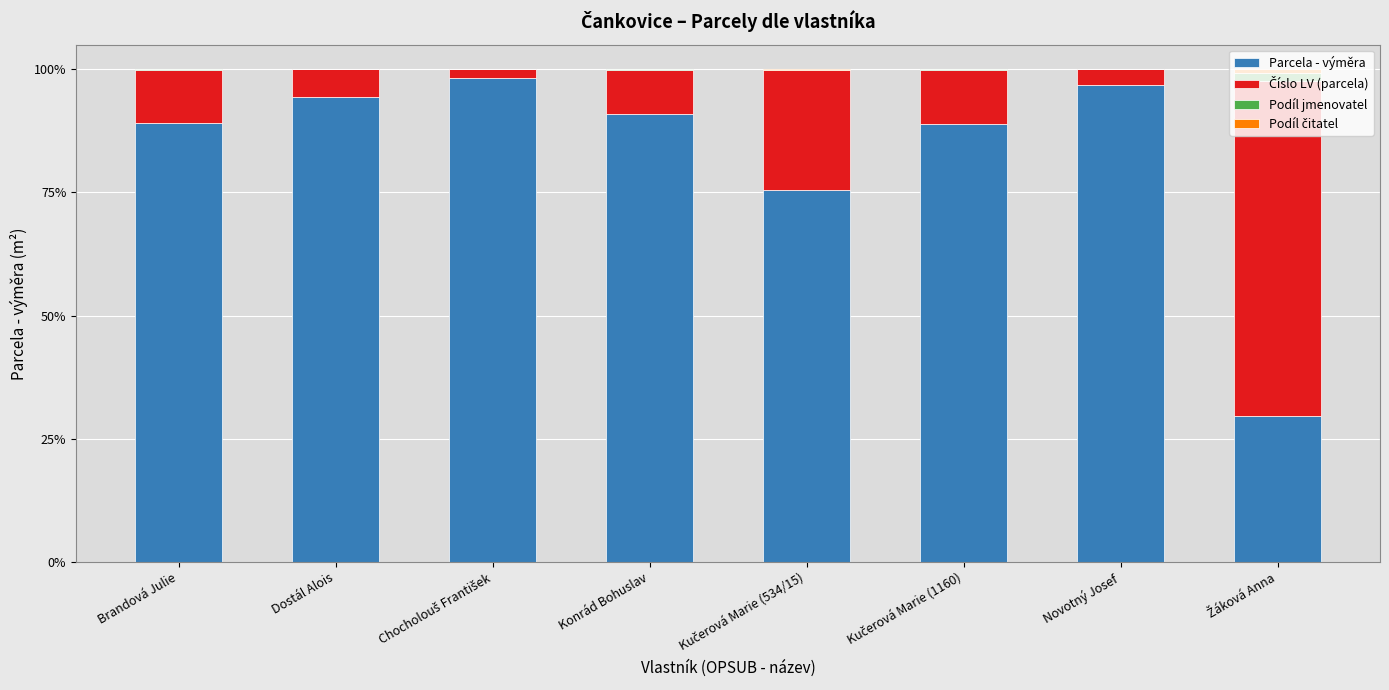

Rank the series at Kučerová Marie (534/15) from highest to lowest value.

Parcela - výměra, Číslo LV (parcela), Podíl jmenovatel, Podíl čitatel